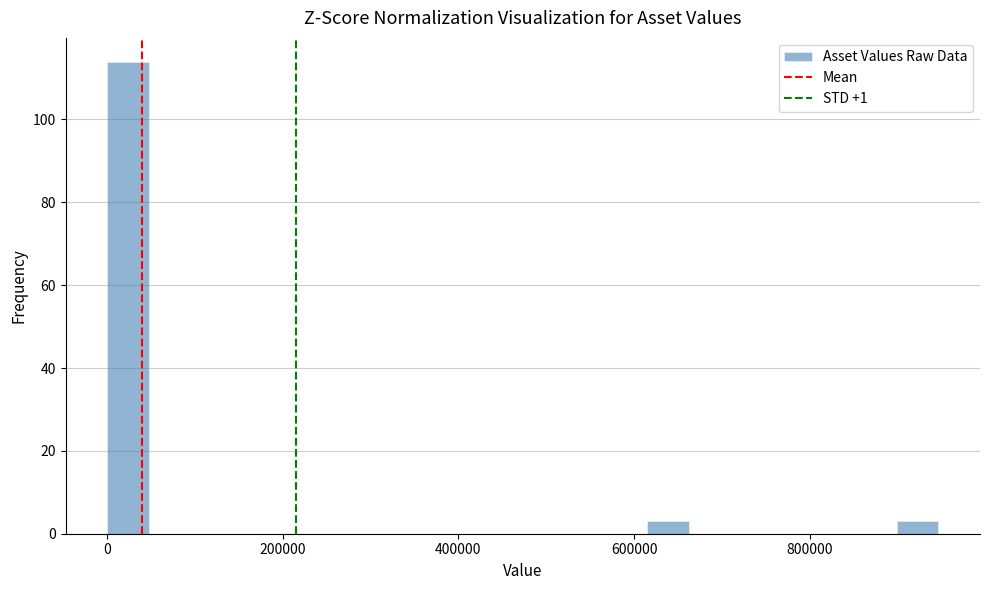

Read against the x-axis, roughly where is the centre of the tallest bar?

20000